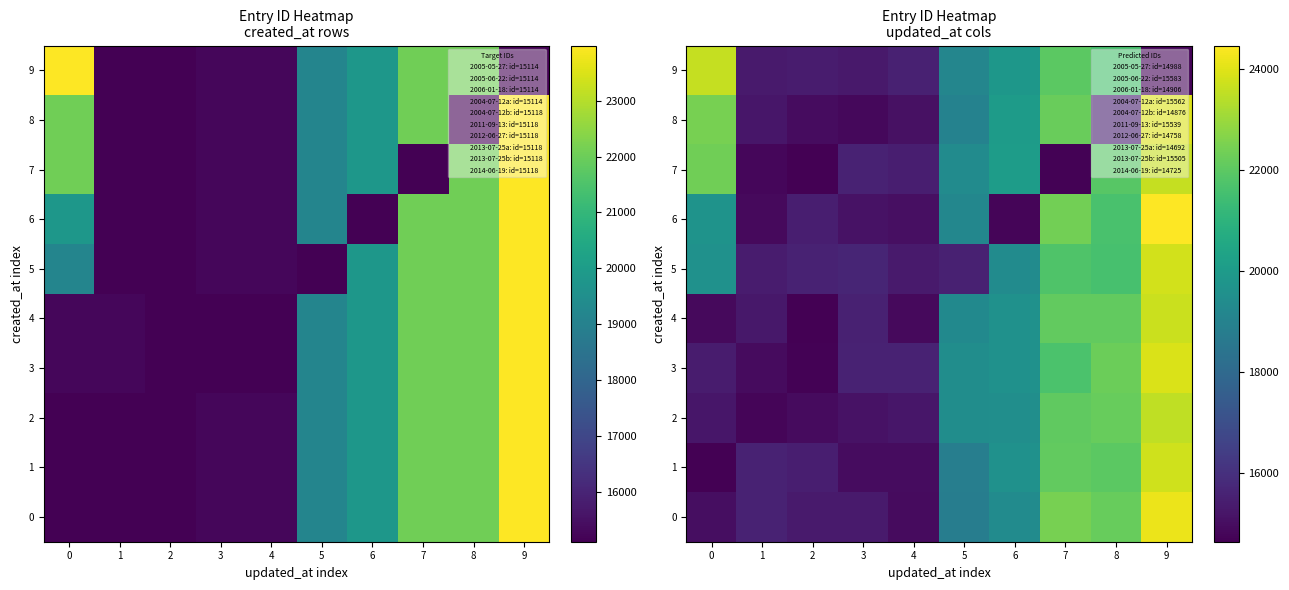

What is the greatest value displayed?

24471.9